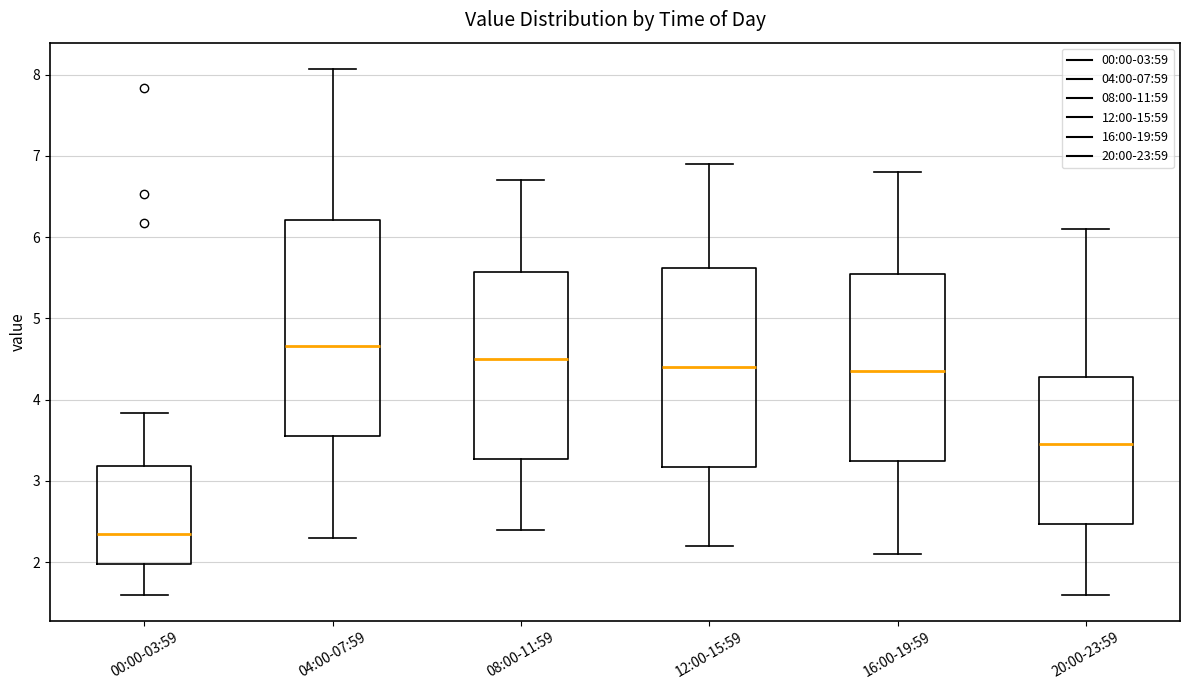

Comparing the boxes themselves (not the whiskers), which one is the tallest?

04:00-07:59